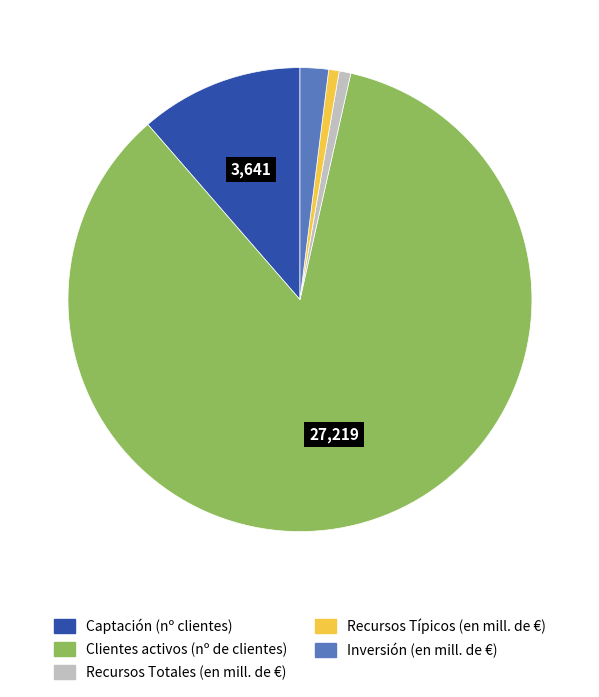

Which has a higher value, Recursos Totales (en mill. de €) or Clientes activos (nº de clientes)?

Clientes activos (nº de clientes)